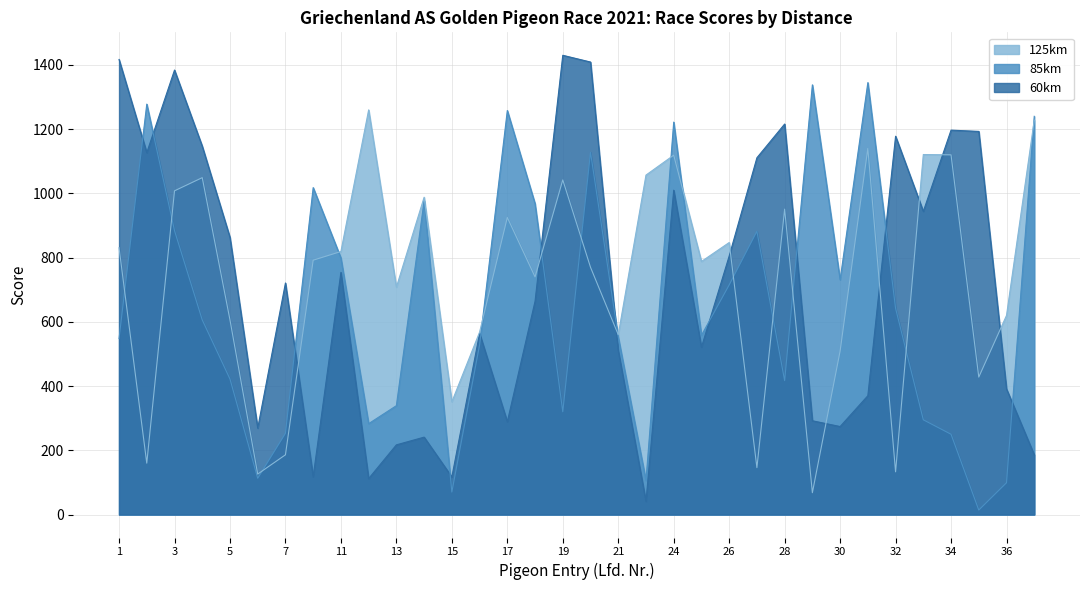

Between which two adjacent categories do 85km and 125km first intersect?

1 and 2